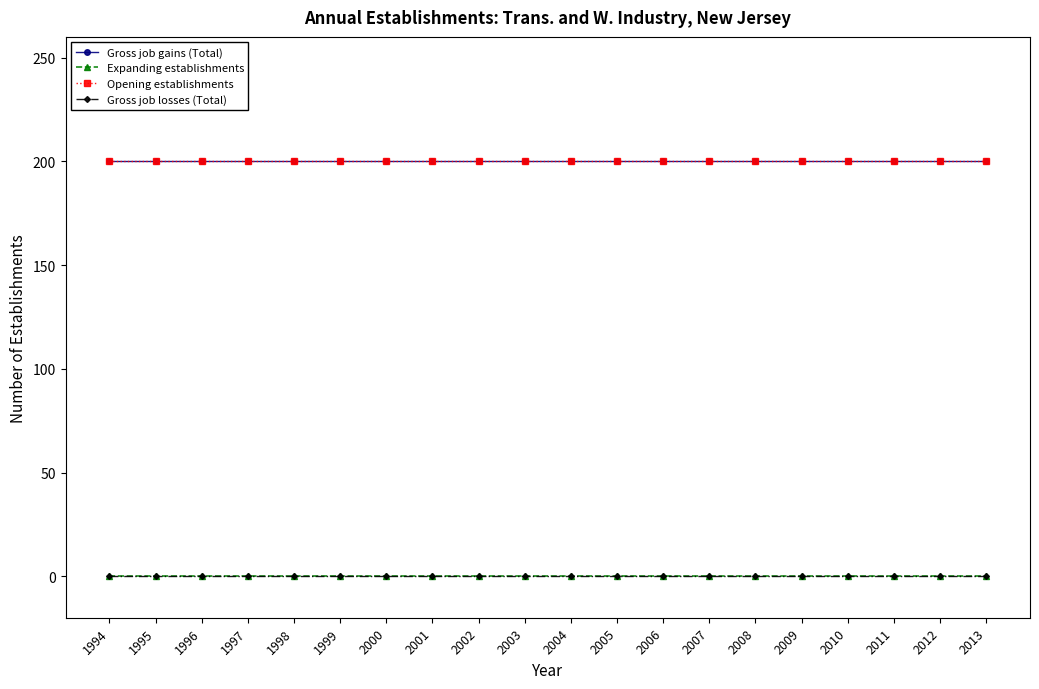

At which category is the sum across all series the highest?

1994